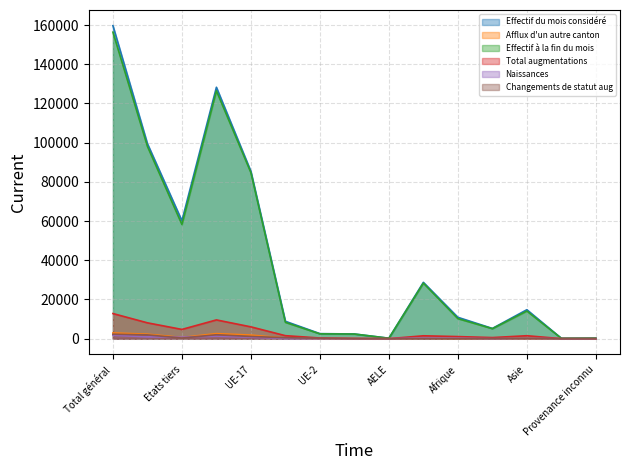

What is the difference between the maximum and minimum values in the Effectif du mois considéré series?

159466